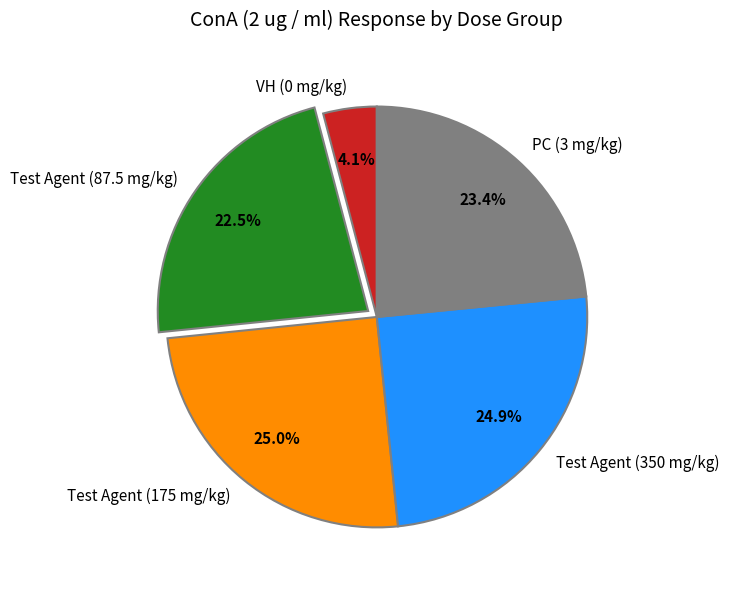

What is the ratio of the value at Test Agent (175 mg/kg) to the value at Test Agent (87.5 mg/kg)?

1.1